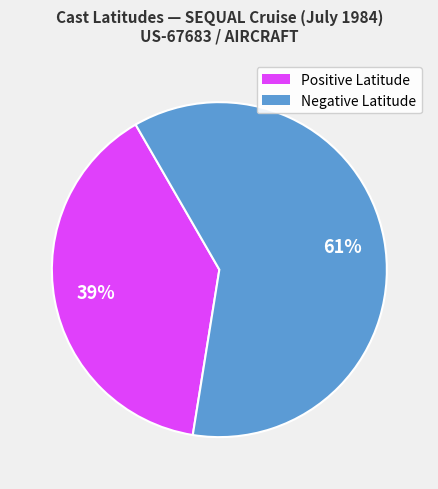

To the nearest percent, what is the average slice percentage?

50%